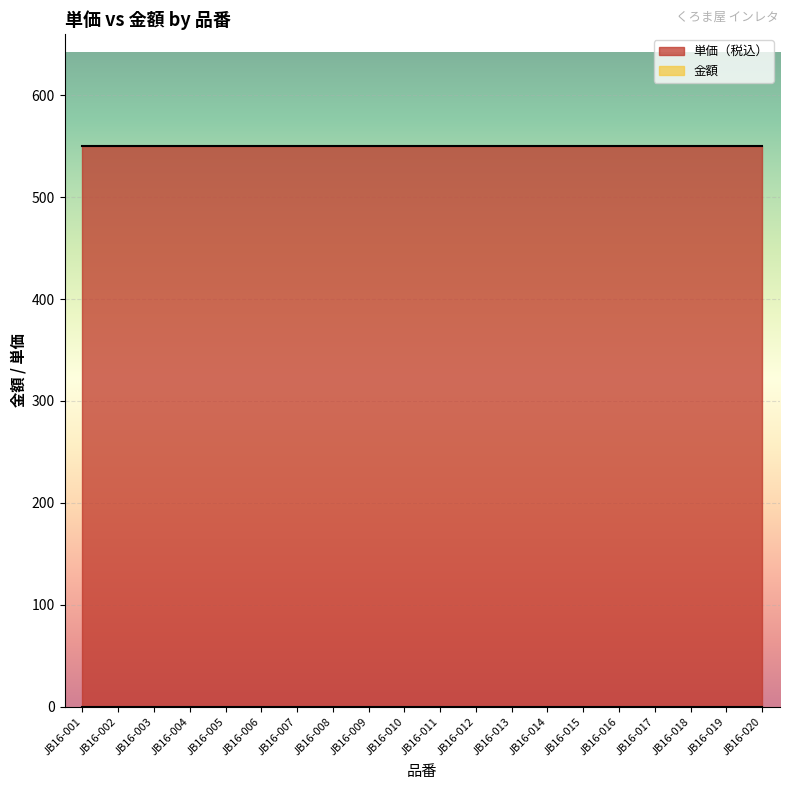

What are all the series names shown in the legend?

単価（税込）, 金額